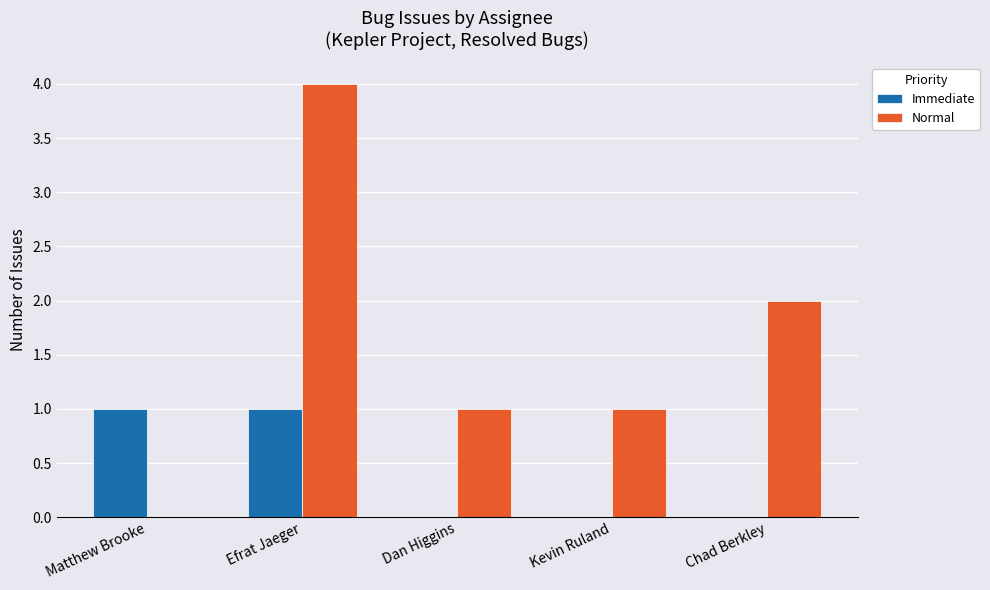

Which label corresponds to the largest value in the chart?

Efrat Jaeger